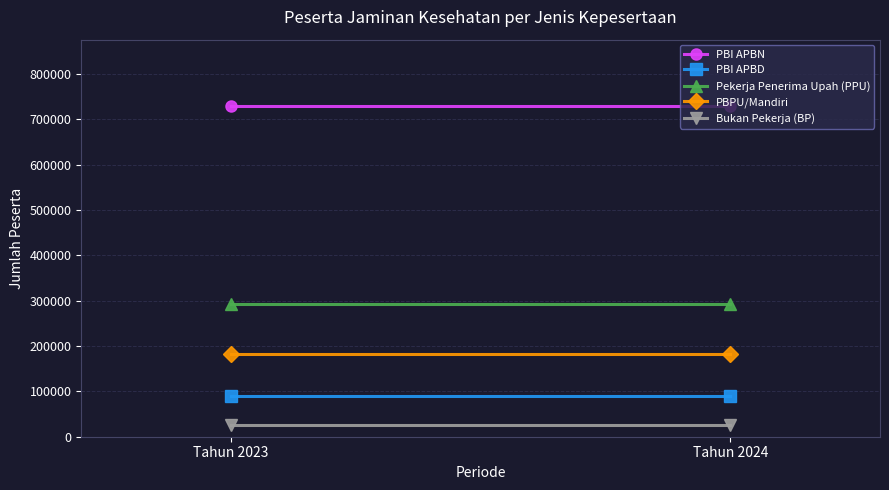

The value of PBI APBN at Tahun 2024 is 1280418. True or false?

False